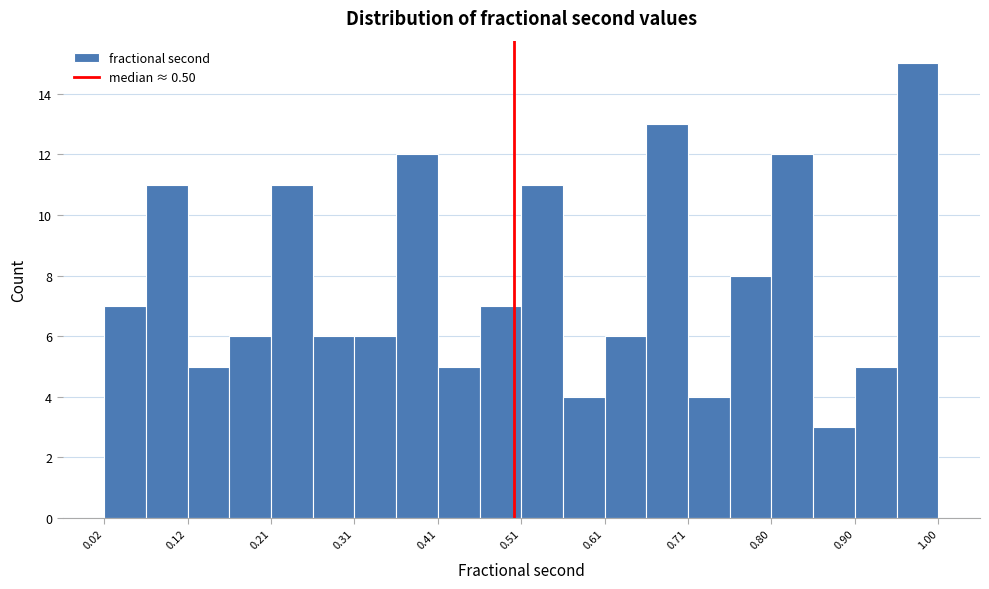

Reading left to right, list every bar in this chart as the range it spans on the x-axis followed by its height. Neither the bar edges nor the heights are printed on the chart, so give them approximately, as read against the axes.

0.02 to 0.07: 7
0.07 to 0.12: 11
0.12 to 0.17: 5
0.17 to 0.21: 6
0.21 to 0.26: 11
0.26 to 0.31: 6
0.31 to 0.36: 6
0.36 to 0.41: 12
0.41 to 0.46: 5
0.46 to 0.51: 7
0.51 to 0.56: 11
0.56 to 0.61: 4
0.61 to 0.66: 6
0.66 to 0.71: 13
0.71 to 0.75: 4
0.75 to 0.80: 8
0.80 to 0.85: 12
0.85 to 0.90: 3
0.90 to 0.95: 5
0.95 to 1.00: 15